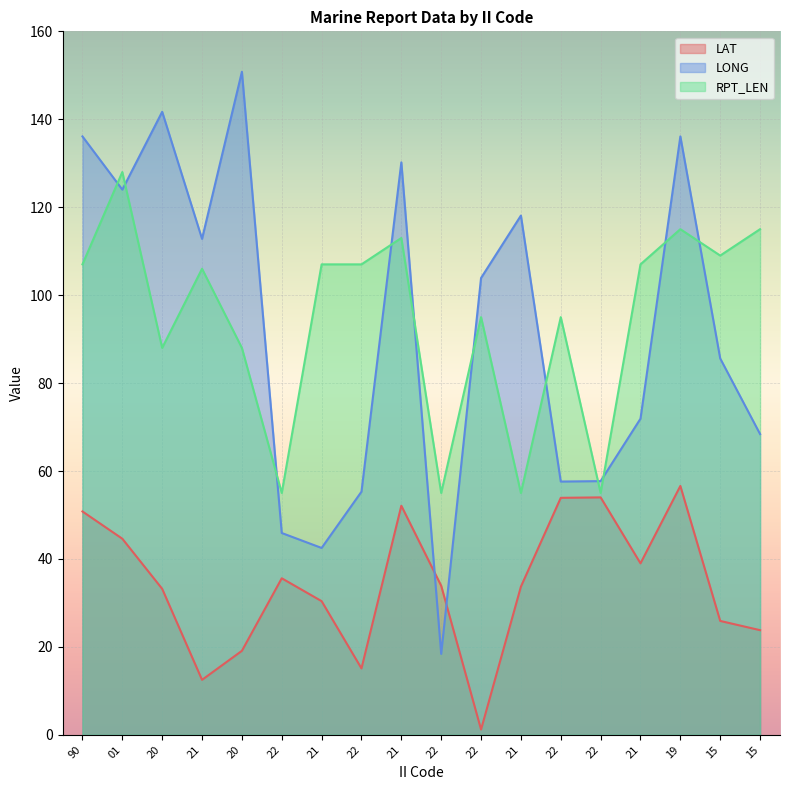

Which series has the largest range (max minus min)?

LONG